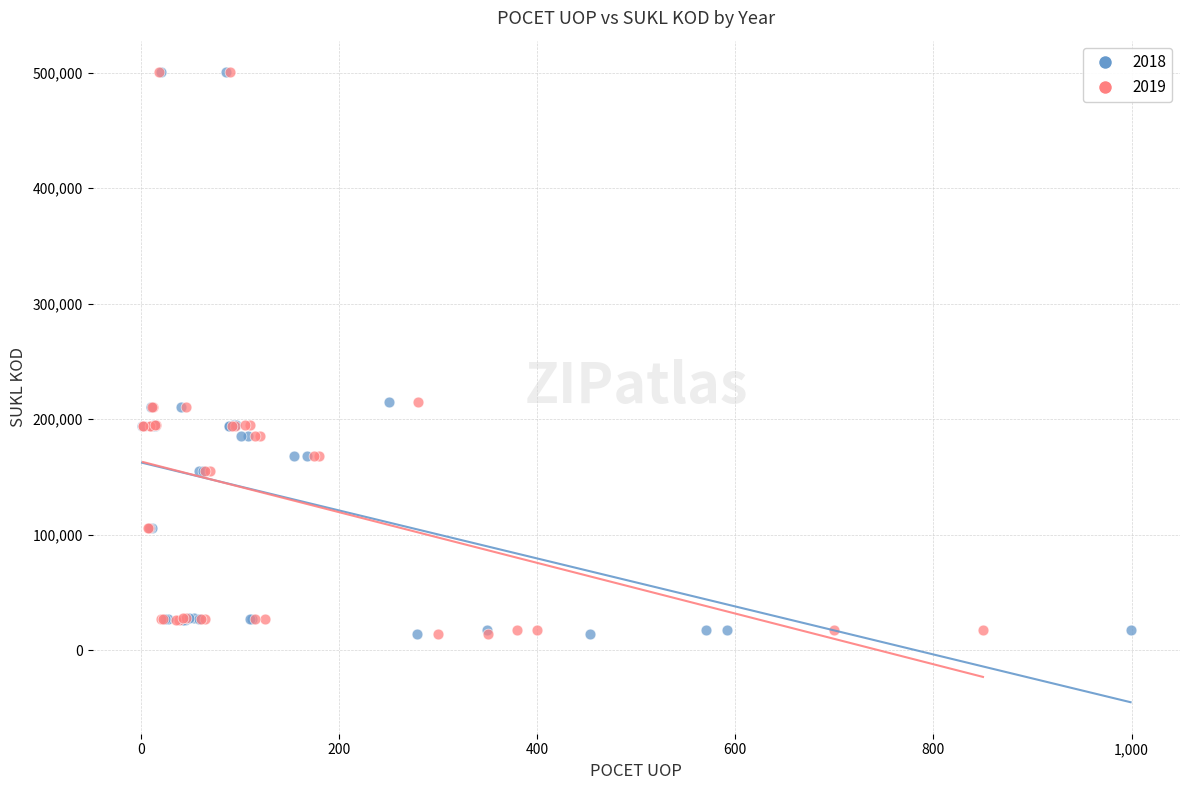

What are all the series names shown in the legend?

2018, 2019